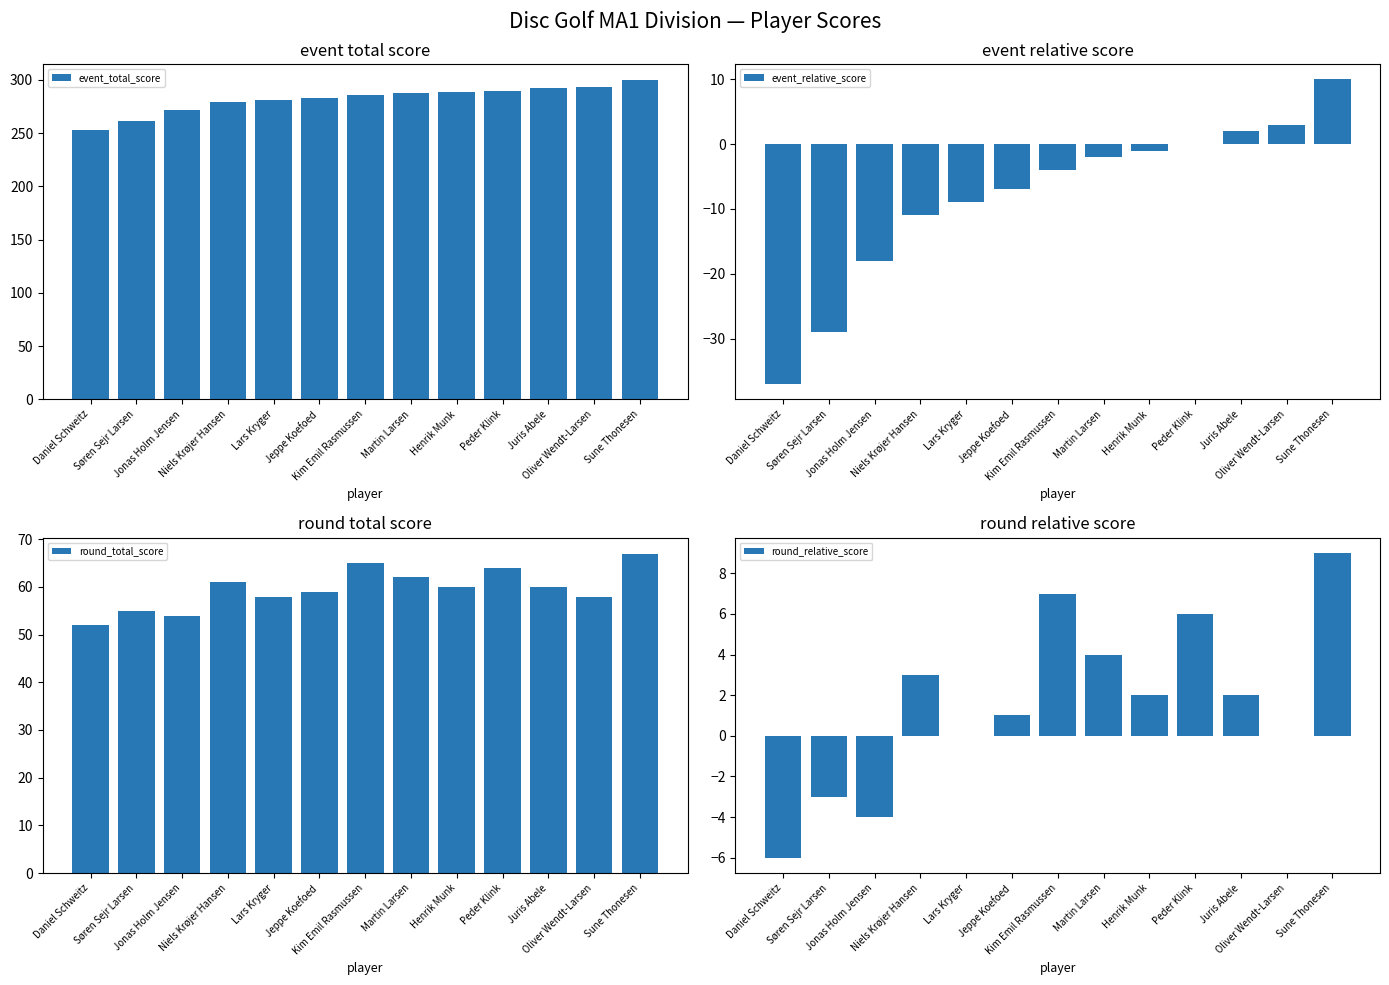

Which series has the widest spread of values?

event_total_score